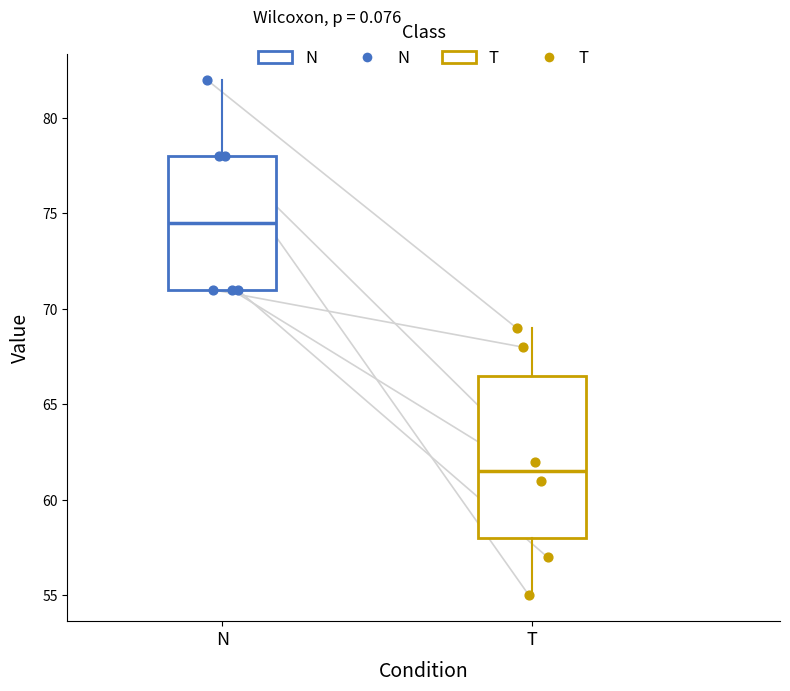

Which box is the tallest, from its lower edge to its upper edge?

T